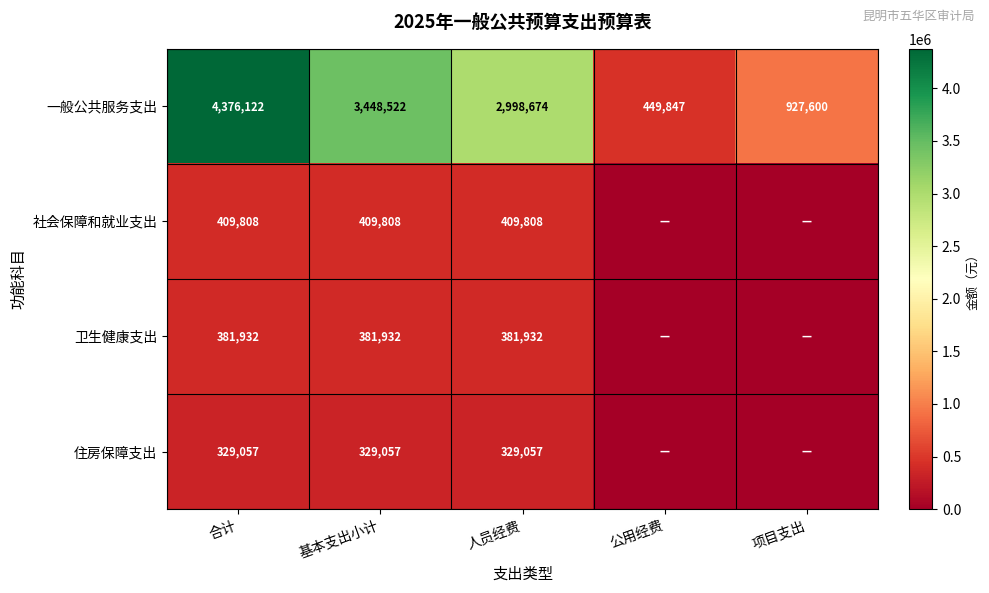

Is the value of 卫生健康支出 at 基本支出小计 greater than the value of 住房保障支出 at 基本支出小计?

Yes